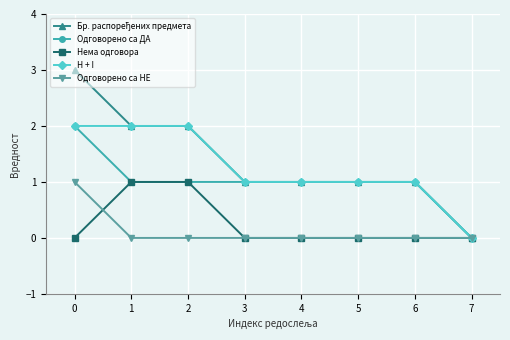

What is the total value across all series at 5?

3